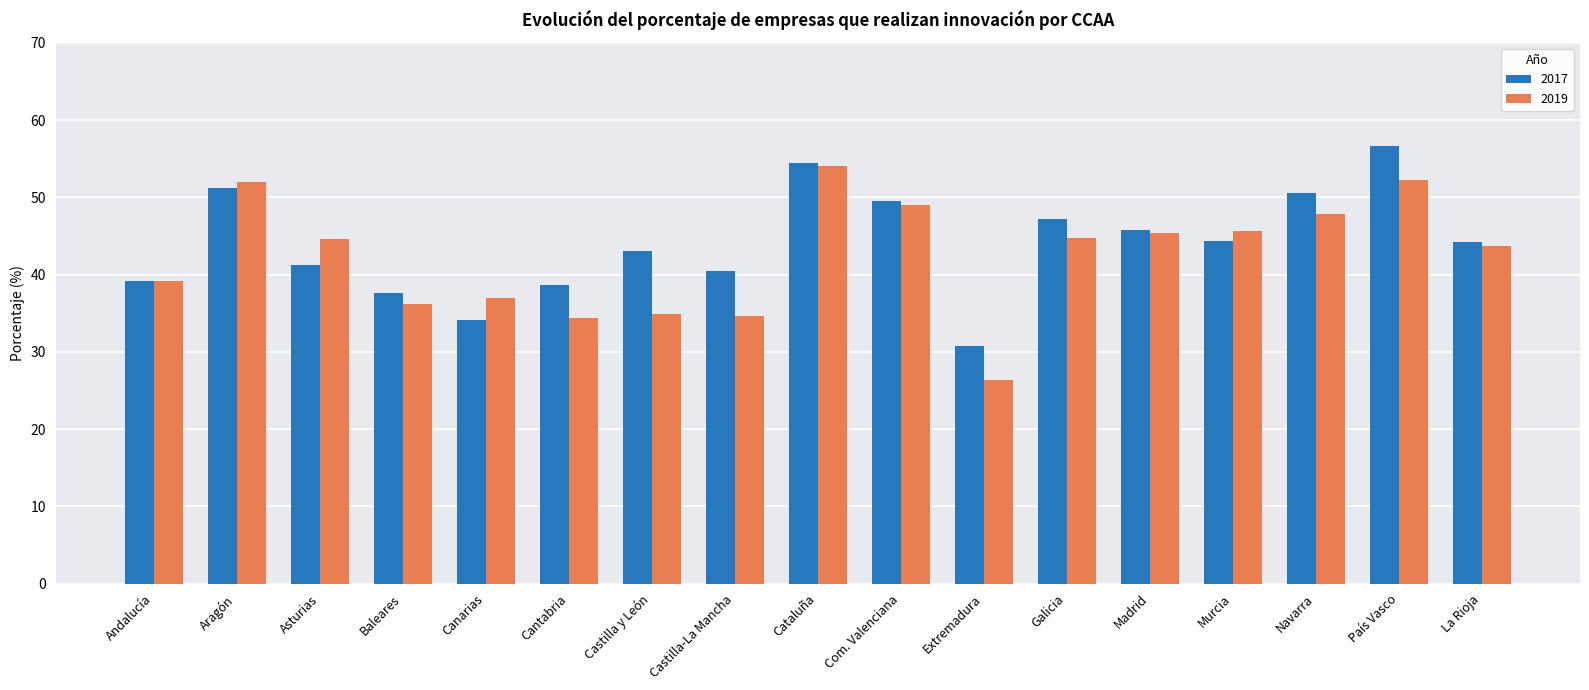

Which category has the lowest value in the 2019 series?

Extremadura